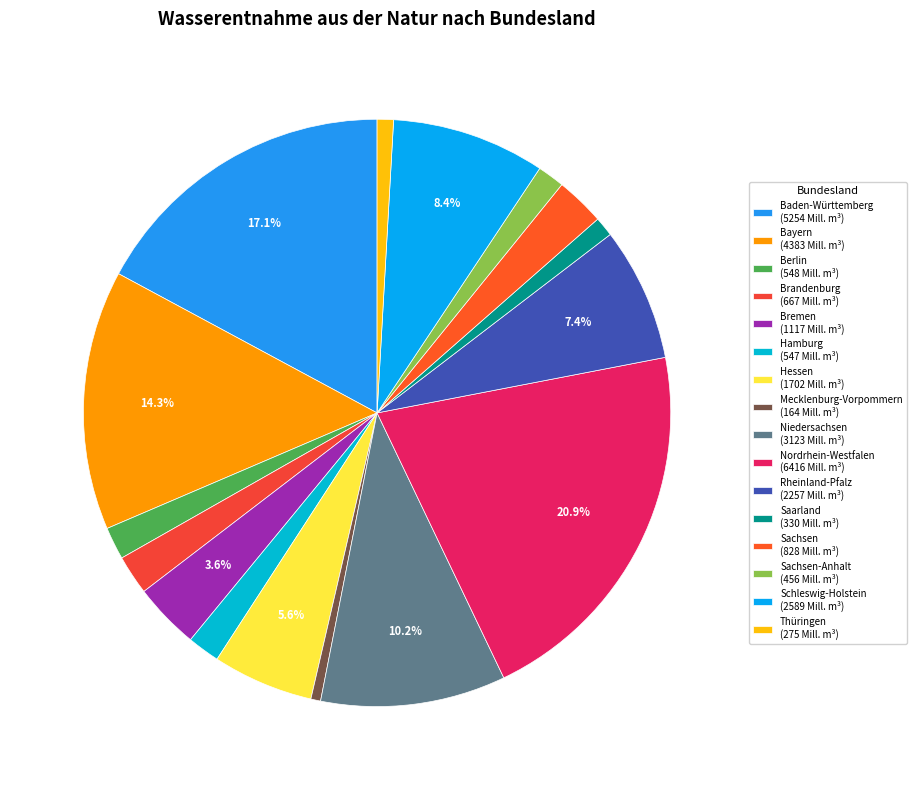

Count the number of slices in the pie.

16